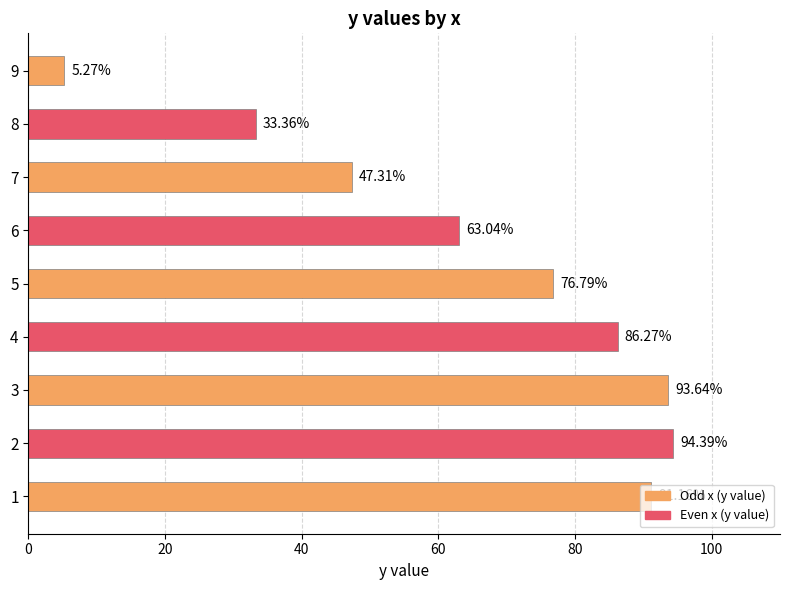

How many values exceed 76?

5